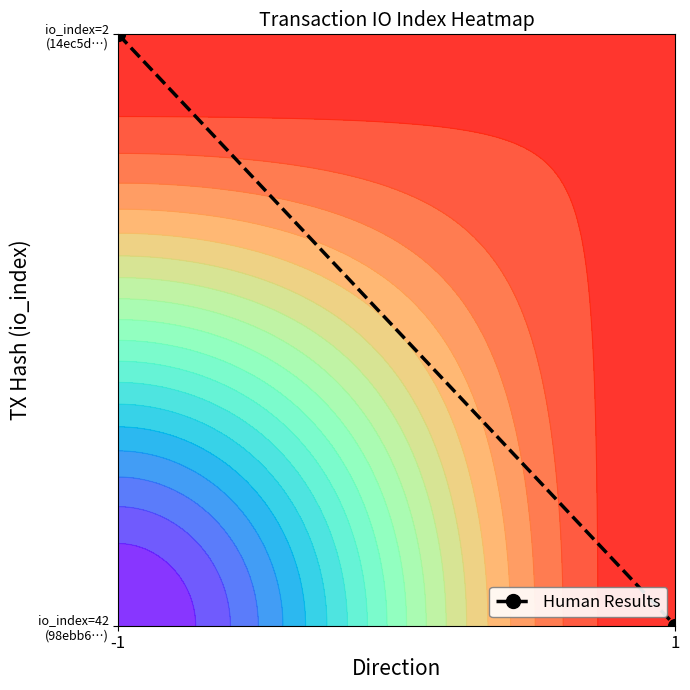

True or false: the data shows 1.6 at -1.

False